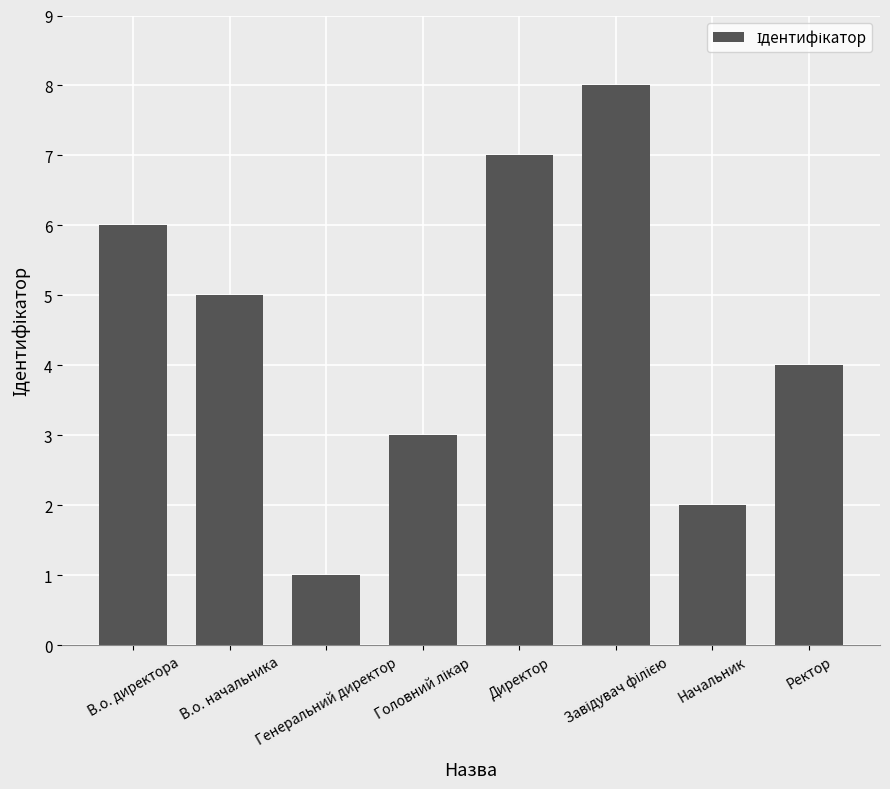

What position from the left is Ректор?

8